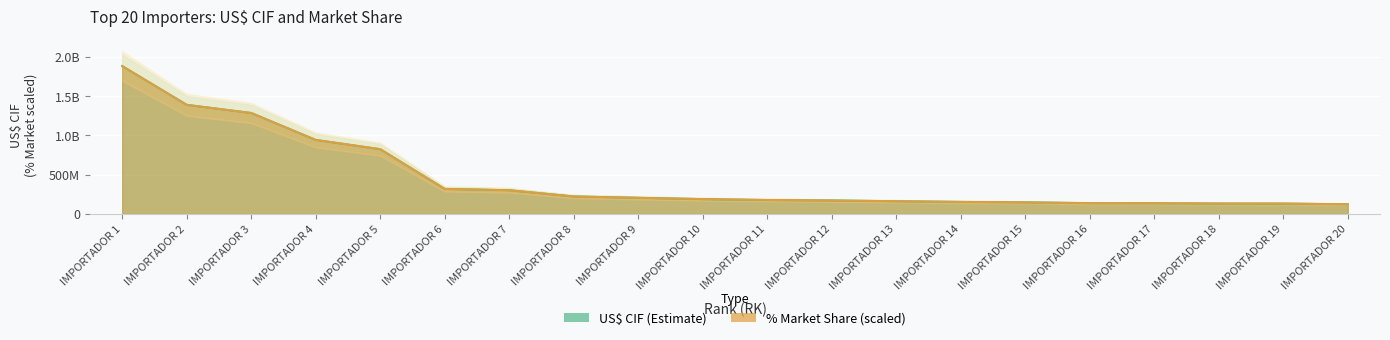

Which series ends up on top after the final intersection of % MARKET and US$ CIF?

US$ CIF